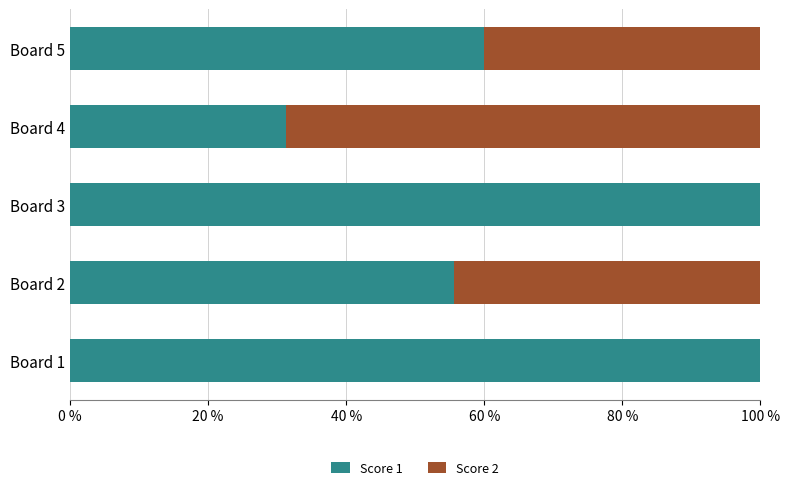

The Score 1 series shows 60.0 at Board 5. True or false?

True